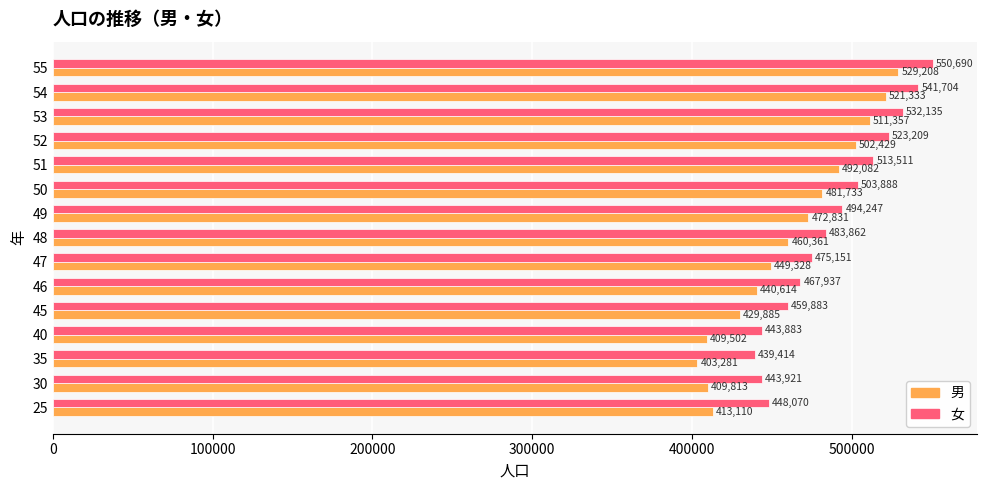

What is the difference between the highest and lowest values at 45?

29998